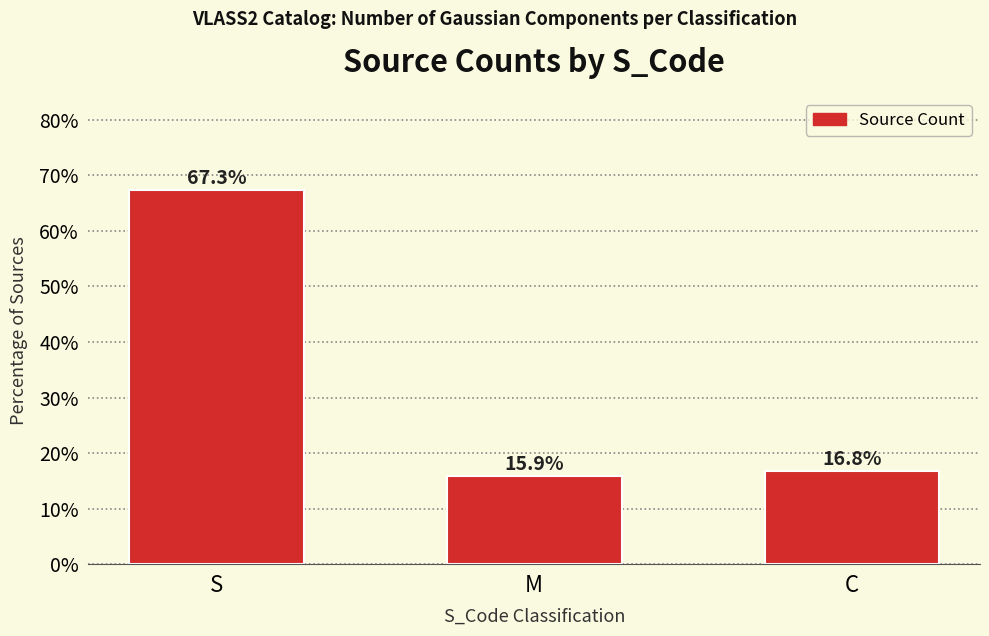

What is the maximum value shown in the chart?

67.3